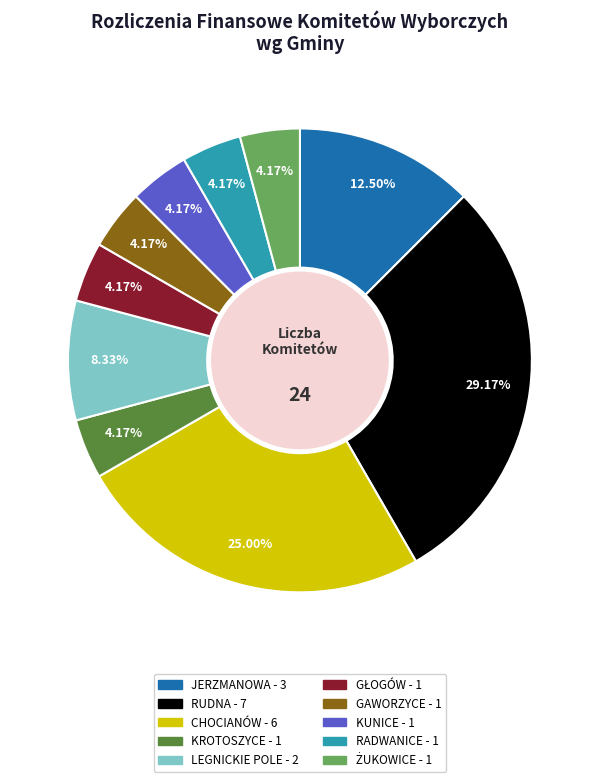

Is there any slice that represents more than half of the pie?

No